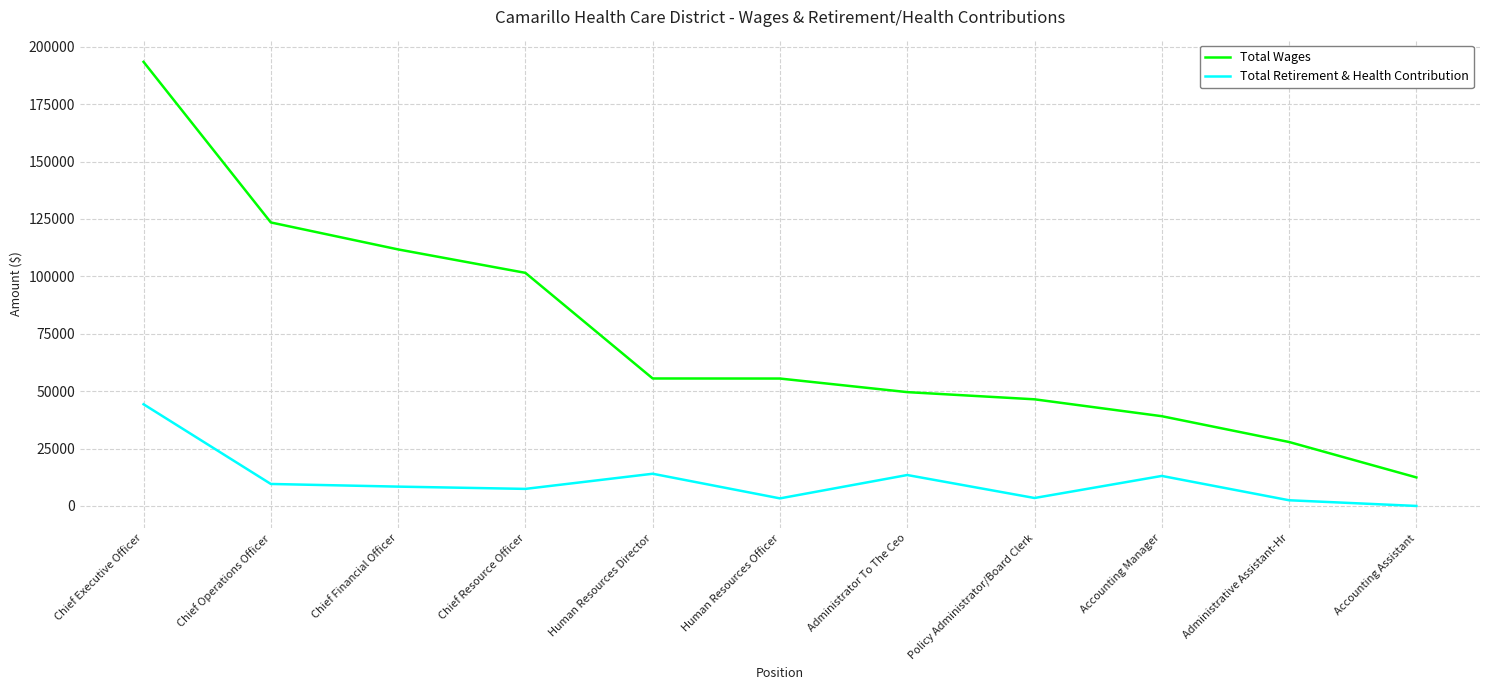

Rank the series by their average value, from lowest to highest.

Total Retirement & Health Contribution, Total Wages